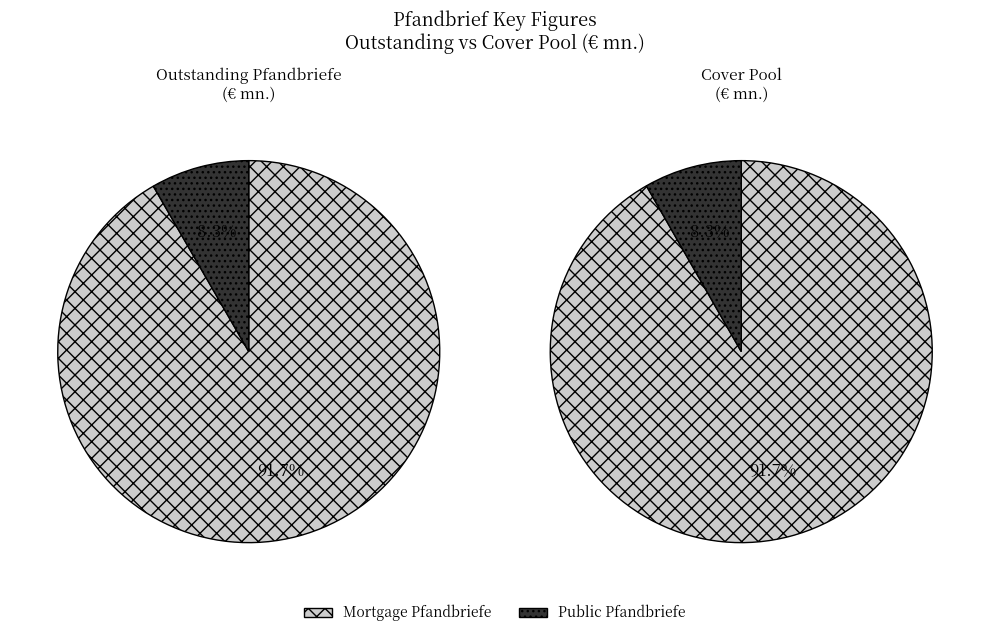

True or false: Mortgage Pfandbriefe accounts for 92% of the total.

True